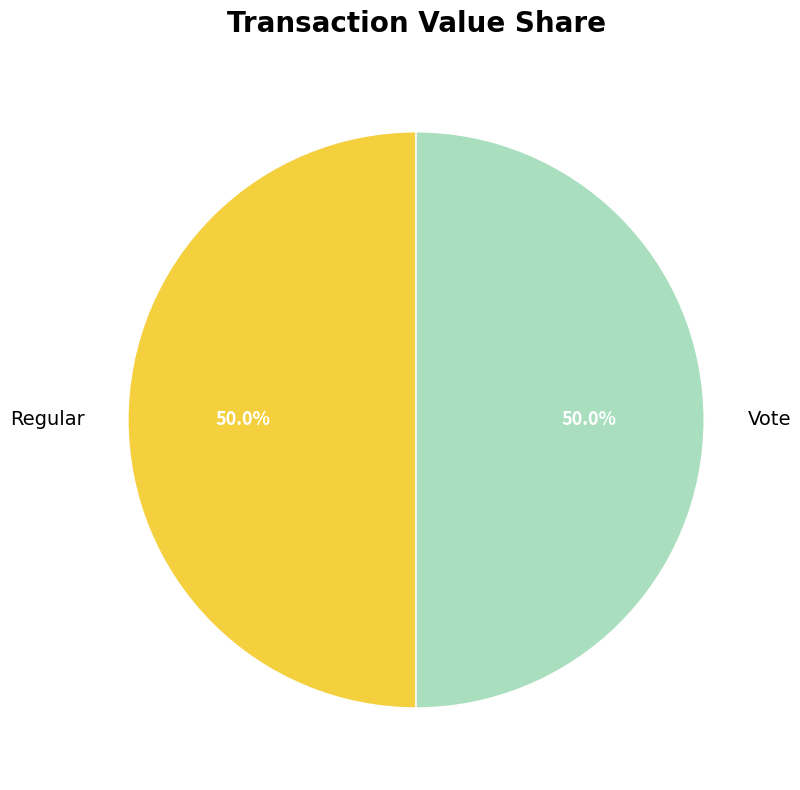

Approximately how many times larger is the value at Regular compared to Vote?

1.0